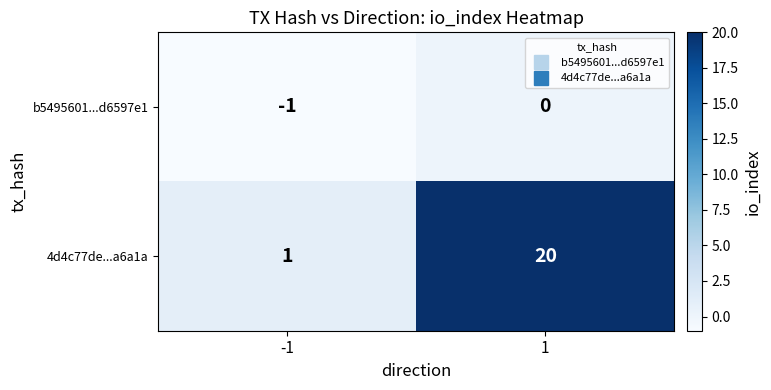

What is the difference between the highest and lowest values at 1?

20